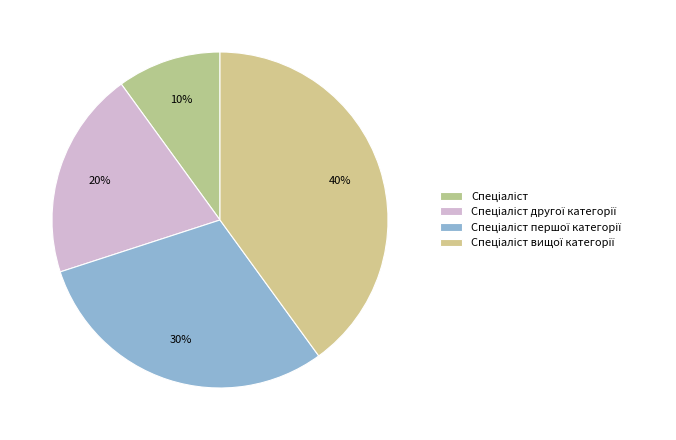

Count the number of slices in the pie.

4